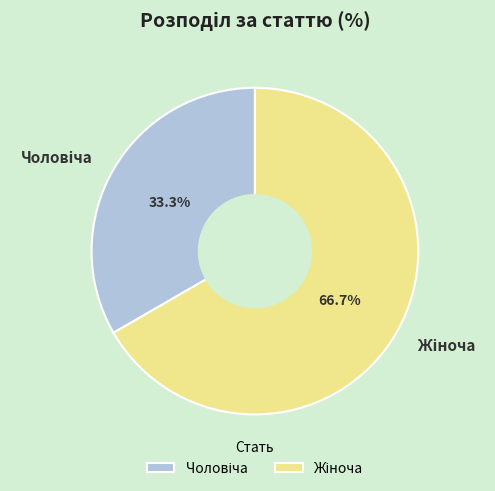

Is there any slice that represents more than half of the pie?

Yes